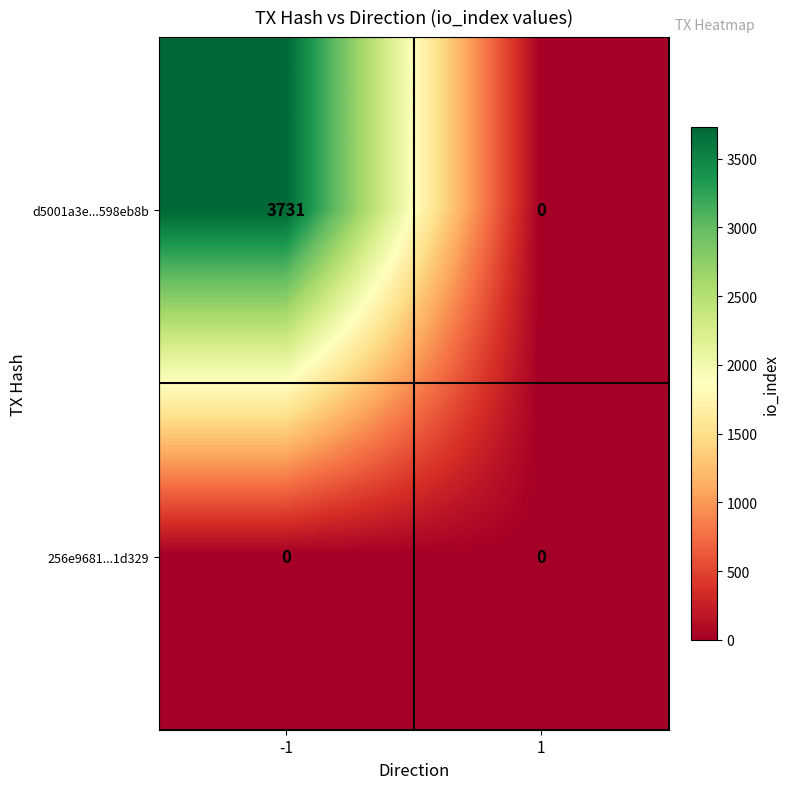

Rank the series by their average value, from lowest to highest.

256e9681...1d329, d5001a3e...598eb8b